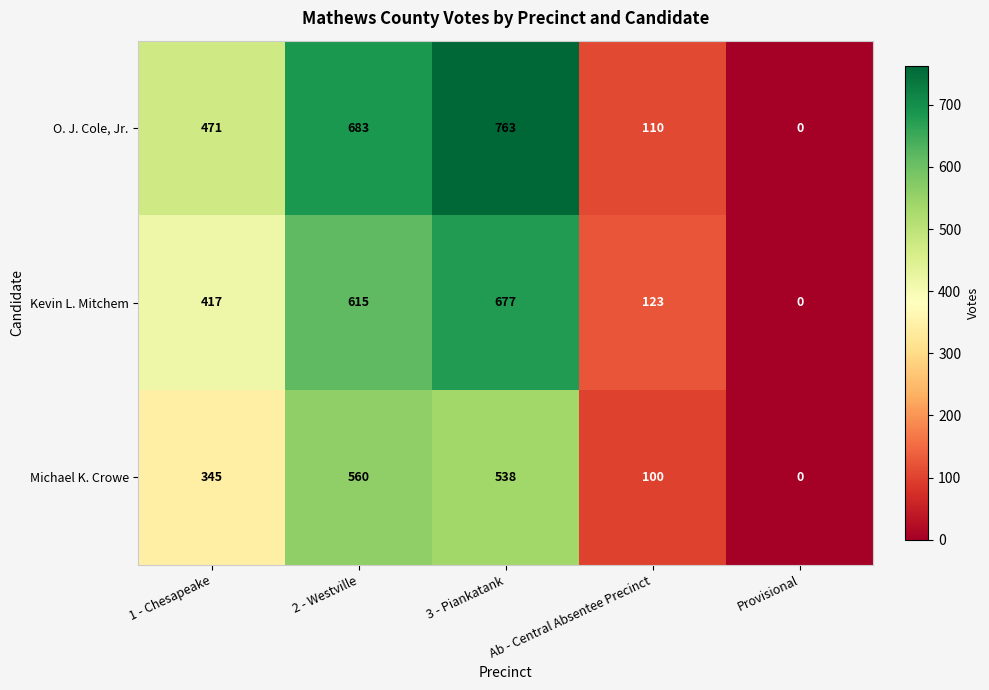

What is the difference between the second highest and second lowest values in the Kevin L. Mitchem series?

492